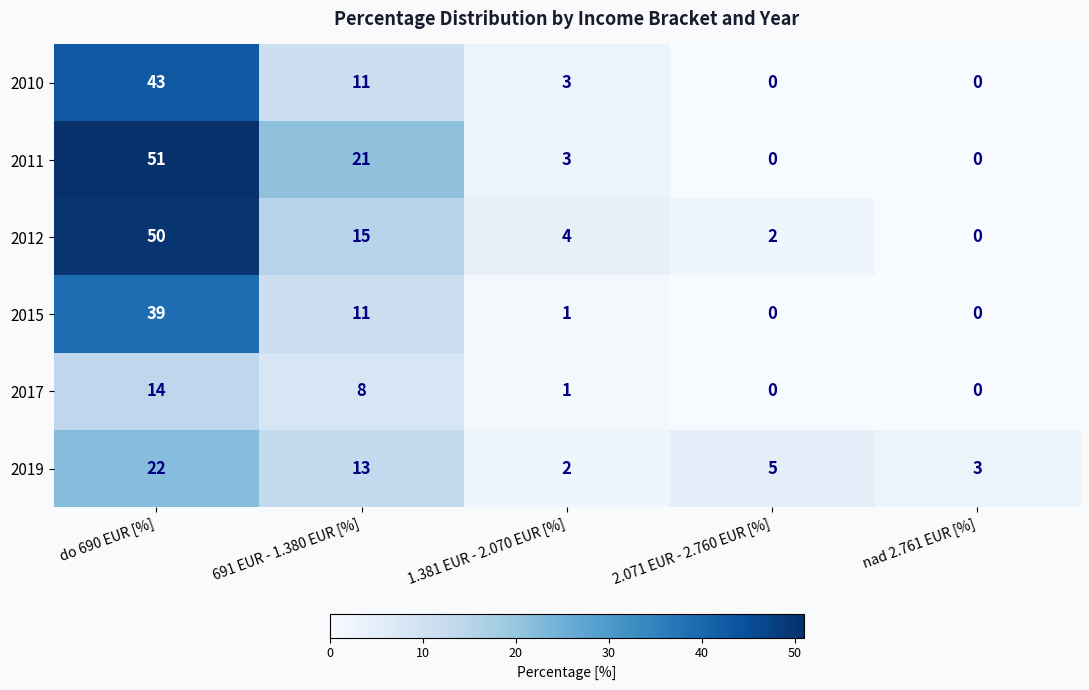

At which label is 2012 closest to 25?

691 EUR - 1.380 EUR [%]